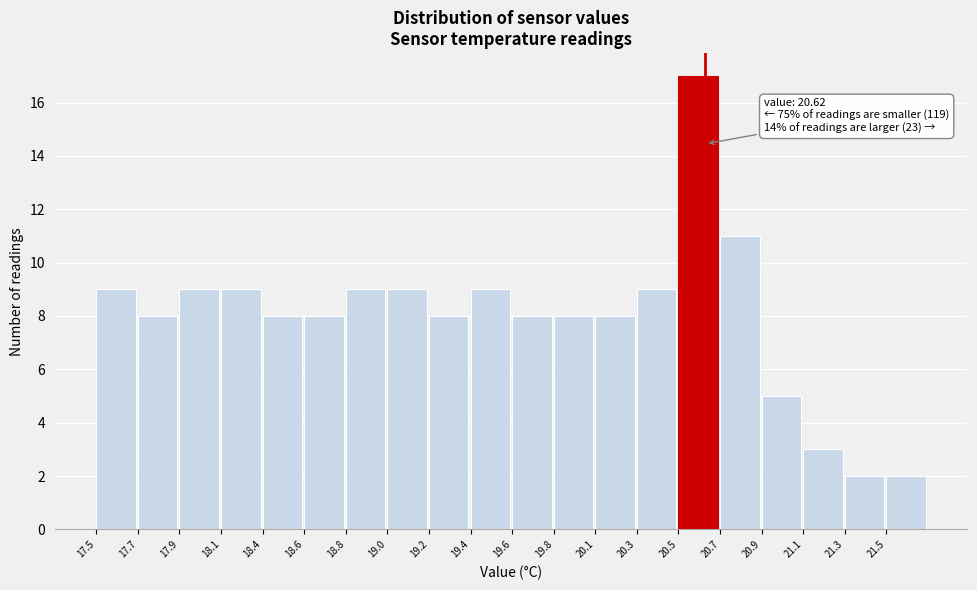

Reading left to right, extract all data points from this chart.

17.5=9	17.7=8	17.9=9	18.1=9	18.4=8	18.6=8	18.8=9	19.0=9	19.2=8	19.4=9	19.6=8	19.8=8	20.1=8	20.3=9	20.5=17	20.7=11	20.9=5	21.1=3	21.3=2	21.5=2